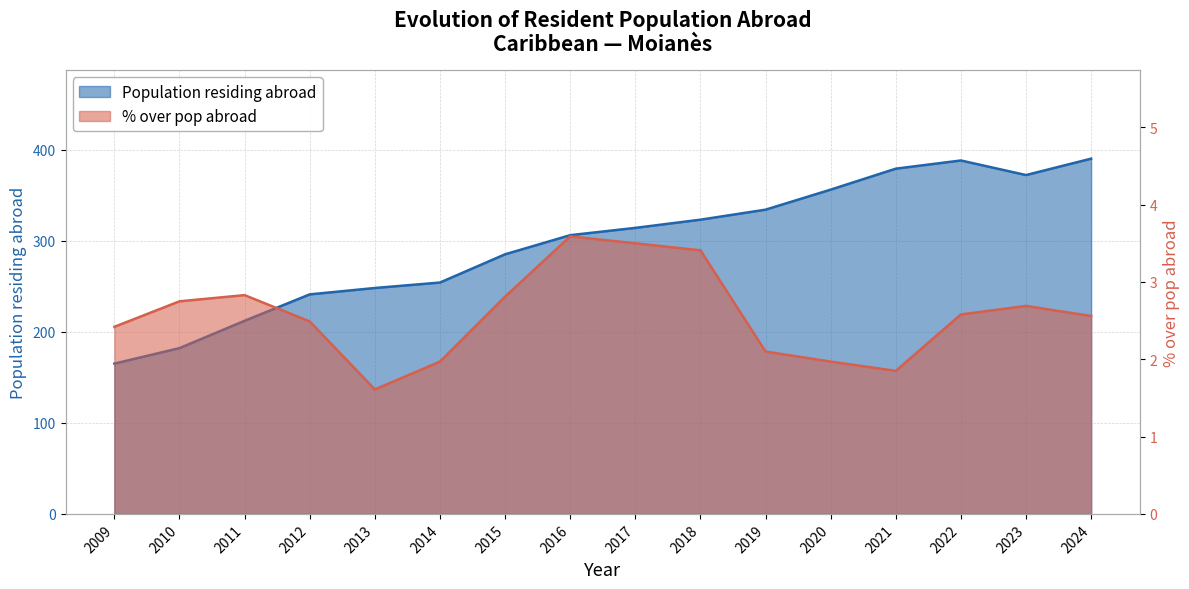

What is the total value across all series at 2009?

167.4